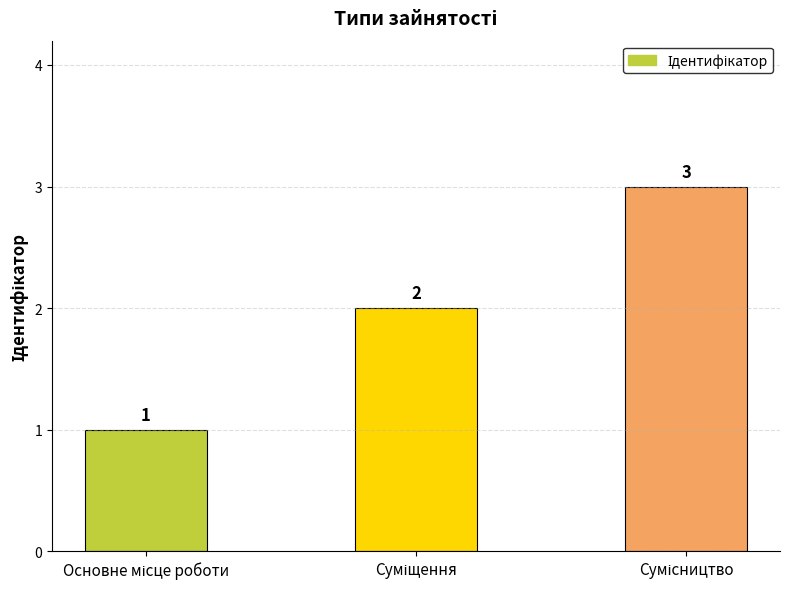

Reading left to right, transcribe all the data shown in this chart.

1	2	3